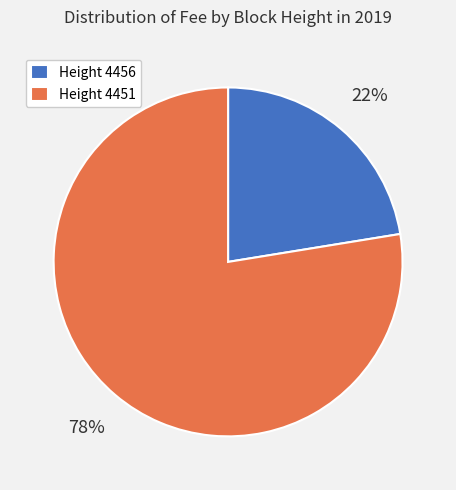

To the nearest percent, what portion does Height 4451 represent?

78%